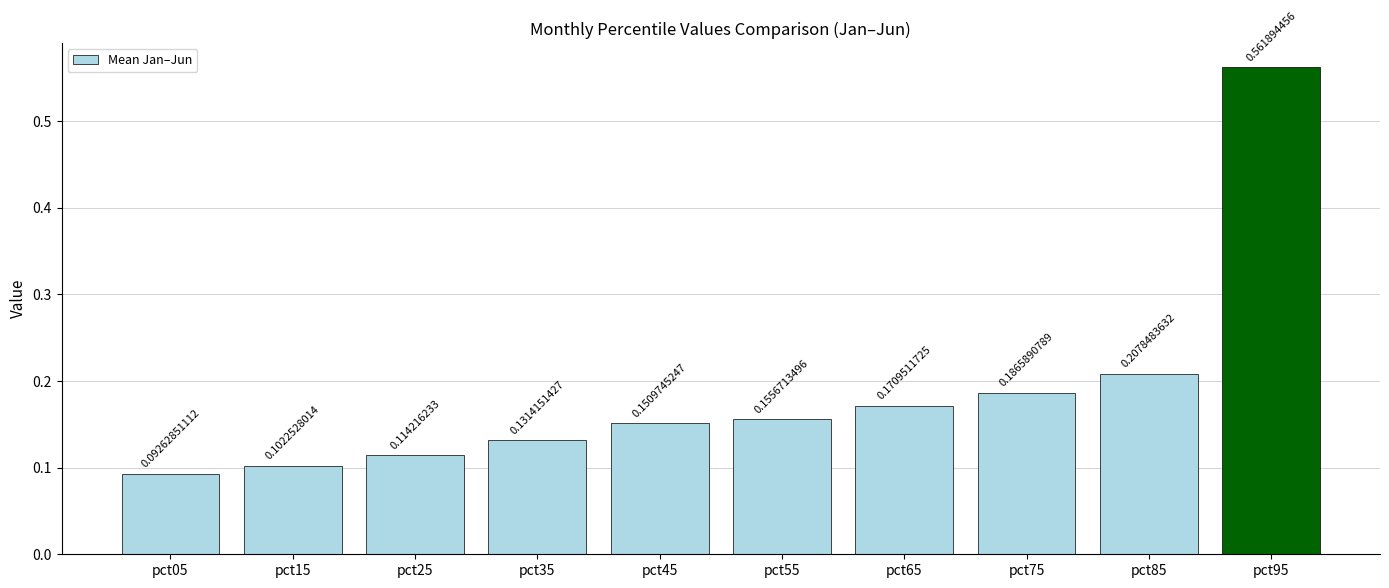

True or false: the data shows 0.0 at pct05.

False